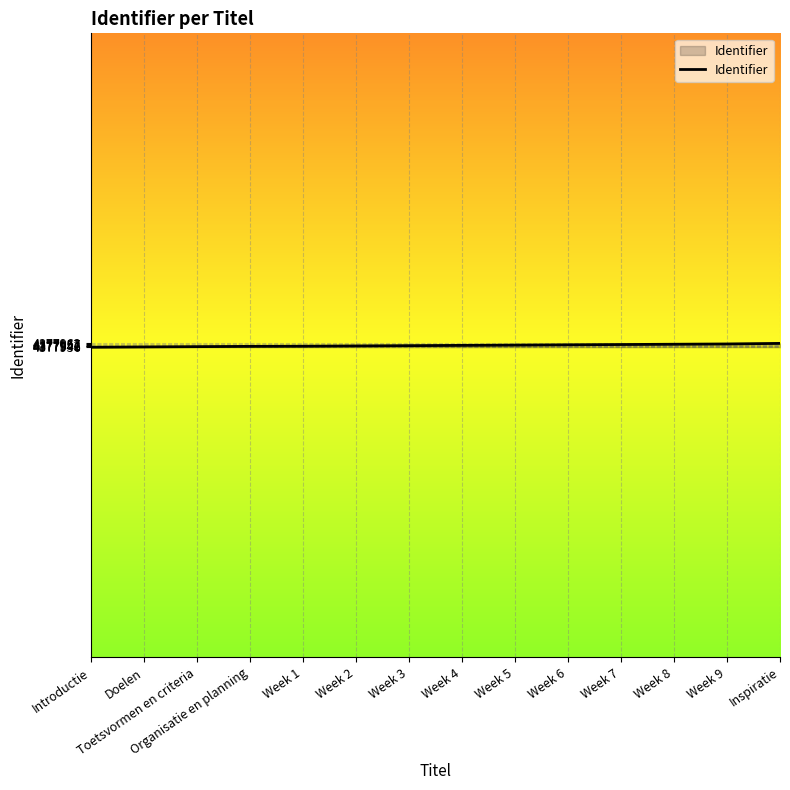

The value at Week 6 is 4377953. True or false?

True